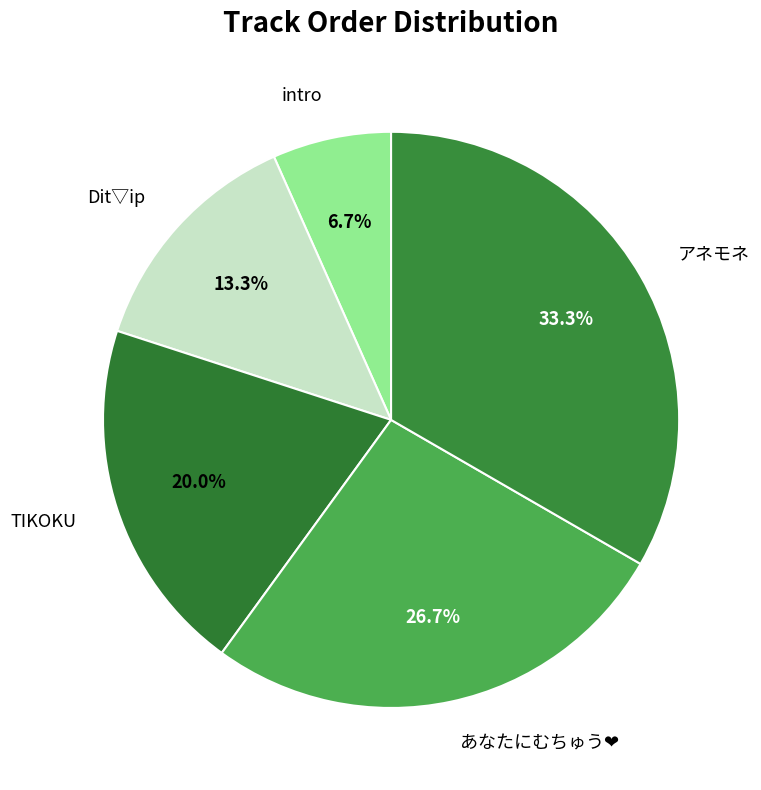

True or false: アネモネ accounts for 23% of the total.

False